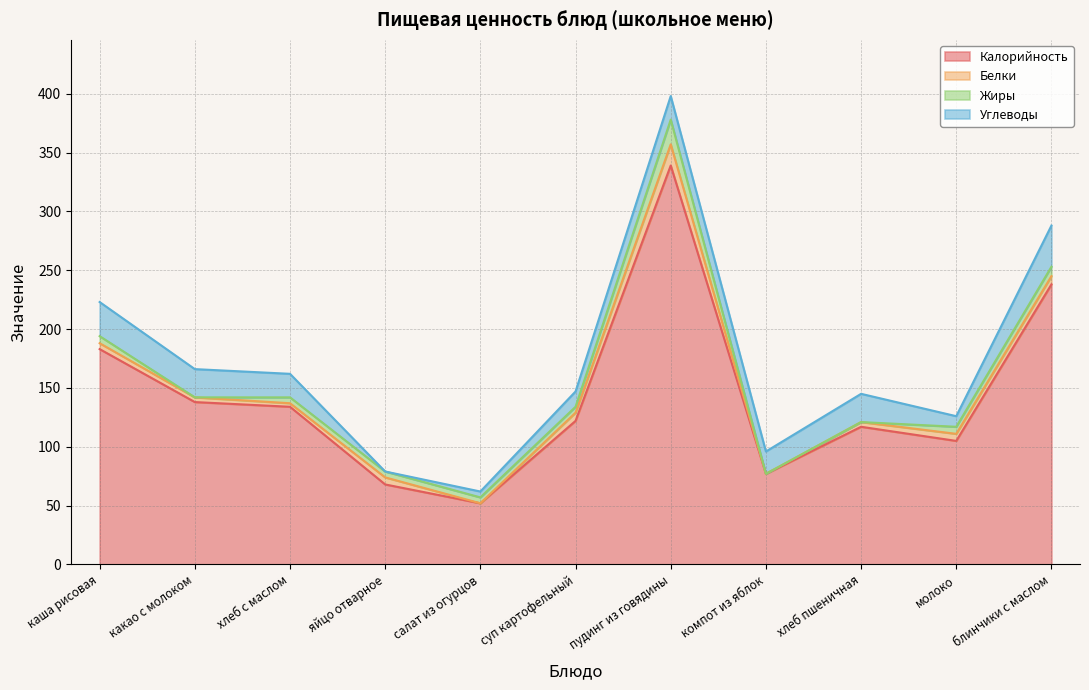

Rank the series at яйцо отварное from lowest to highest value.

Углеводы, Жиры, Белки, Калорийность